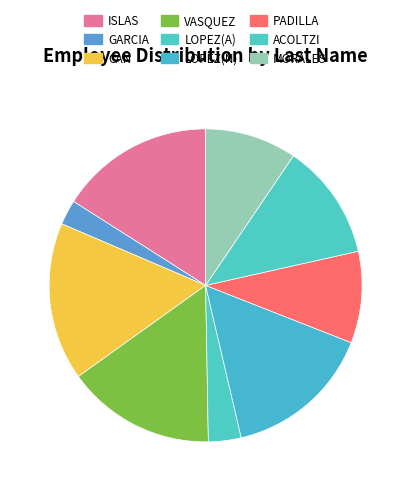

True or false: CAN accounts for 16% of the total.

True